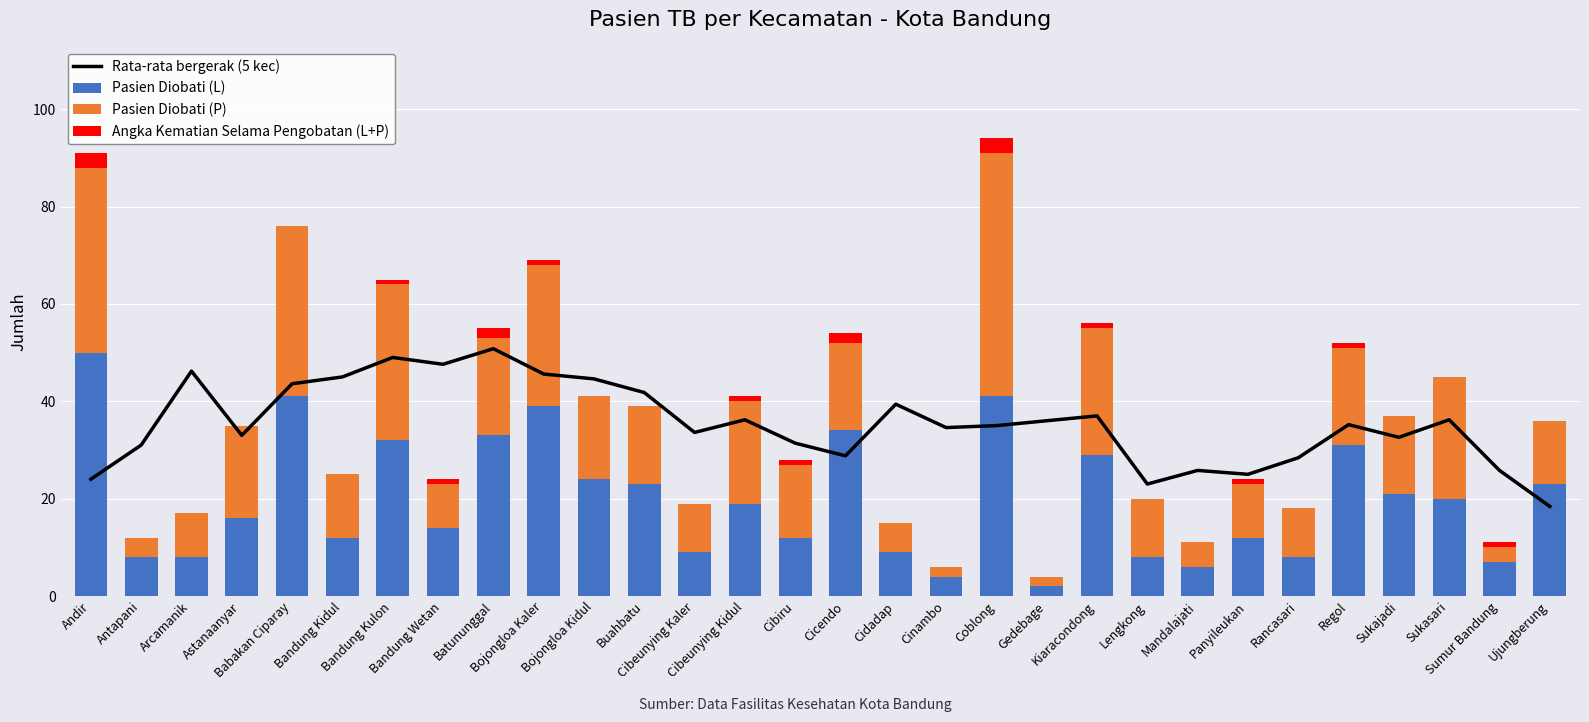

What is the difference between the highest and lowest values at Buahbatu?

41.8